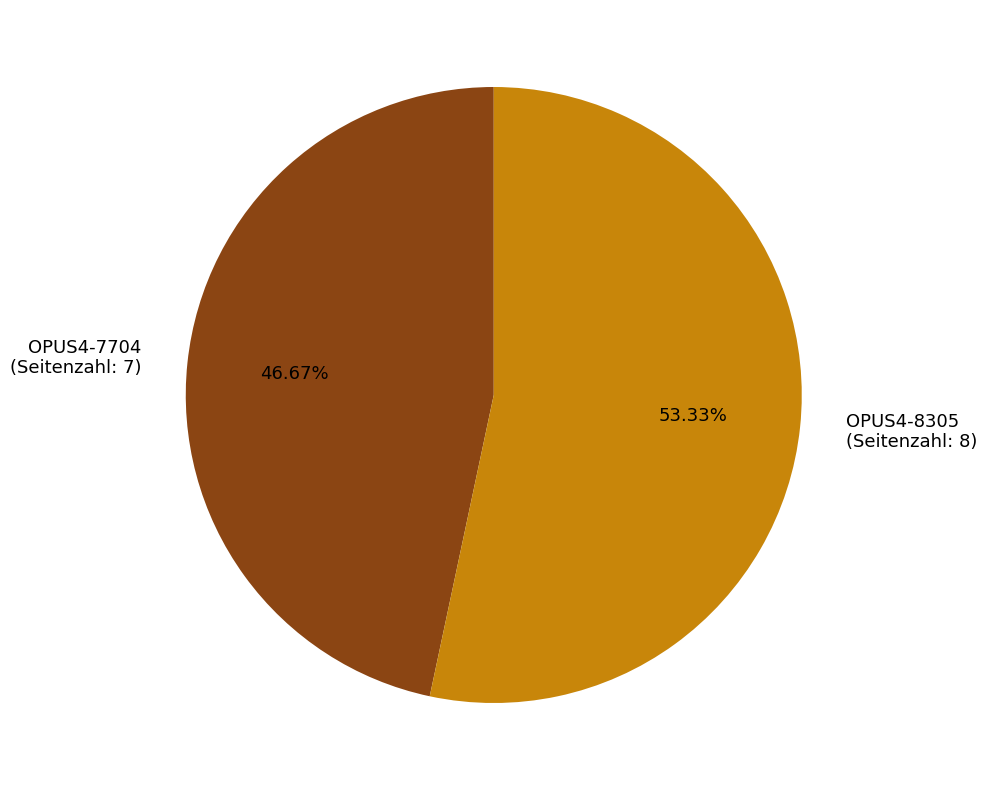

Is there any slice that represents more than half of the pie?

Yes